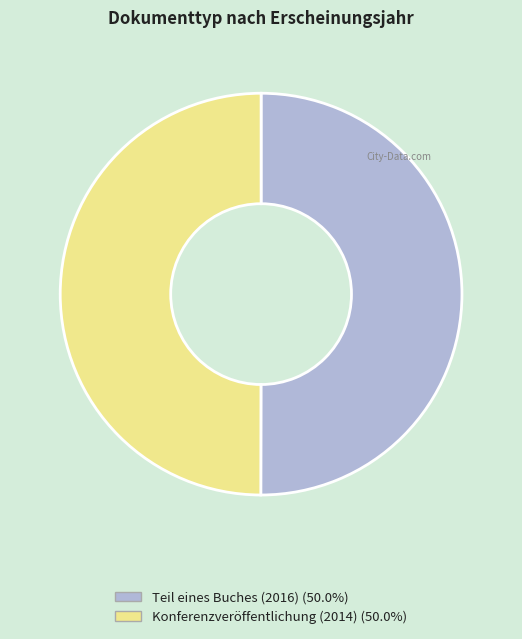

What is the ratio of the value at Teil eines Buches (2016) to the value at Konferenzveröffentlichung (2014)?

1.0